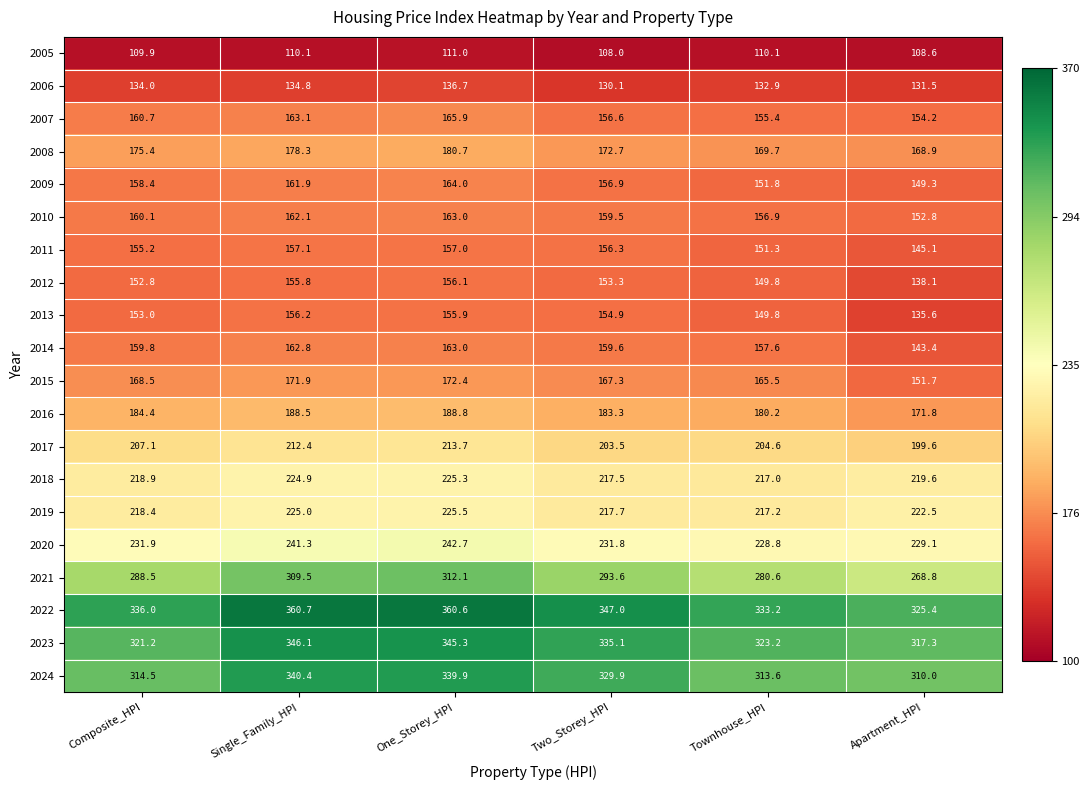

At which label is 2012 closest to 147?

Townhouse_HPI